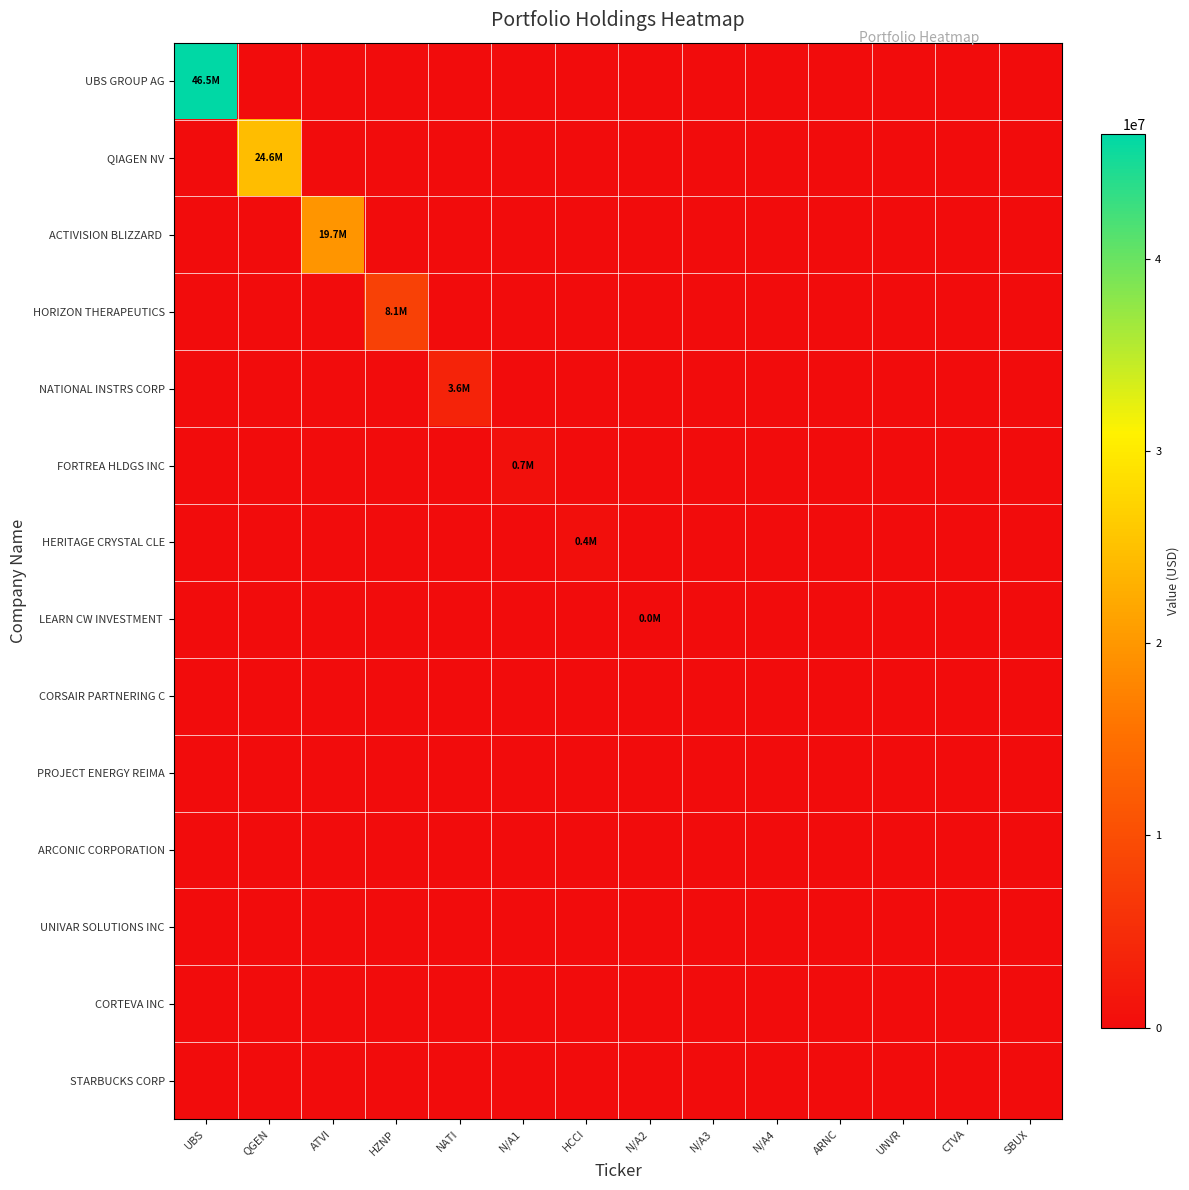

Between NATI and HCCI, which series saw the biggest shift?

NATIONAL INSTRS CORP